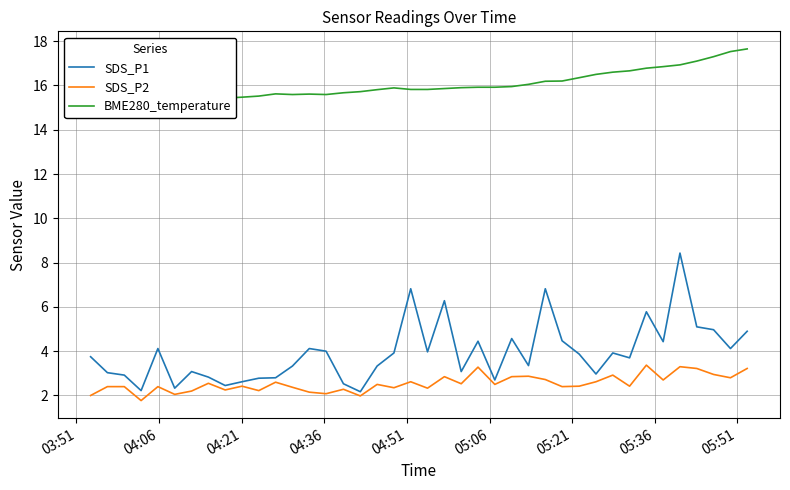

What is the minimum value for SDS_P1?

2.2